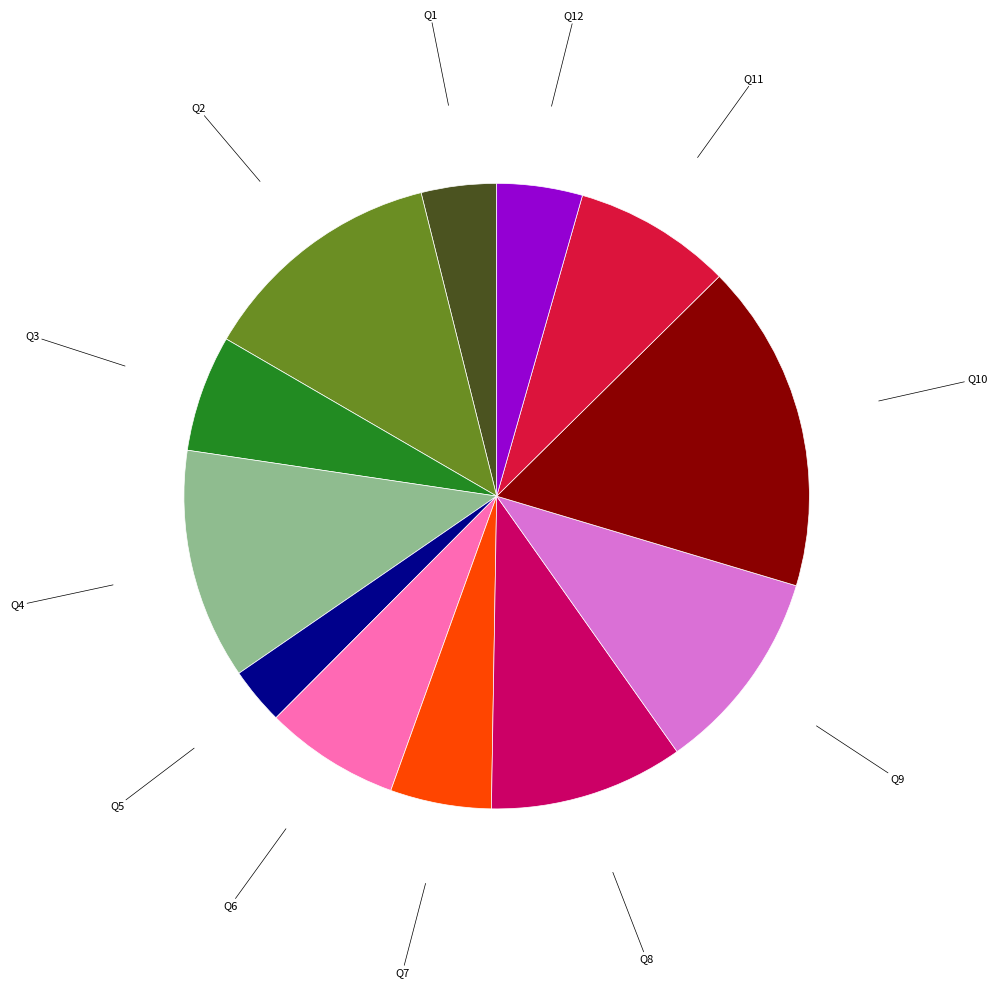

Is there a majority slice in this chart?

No